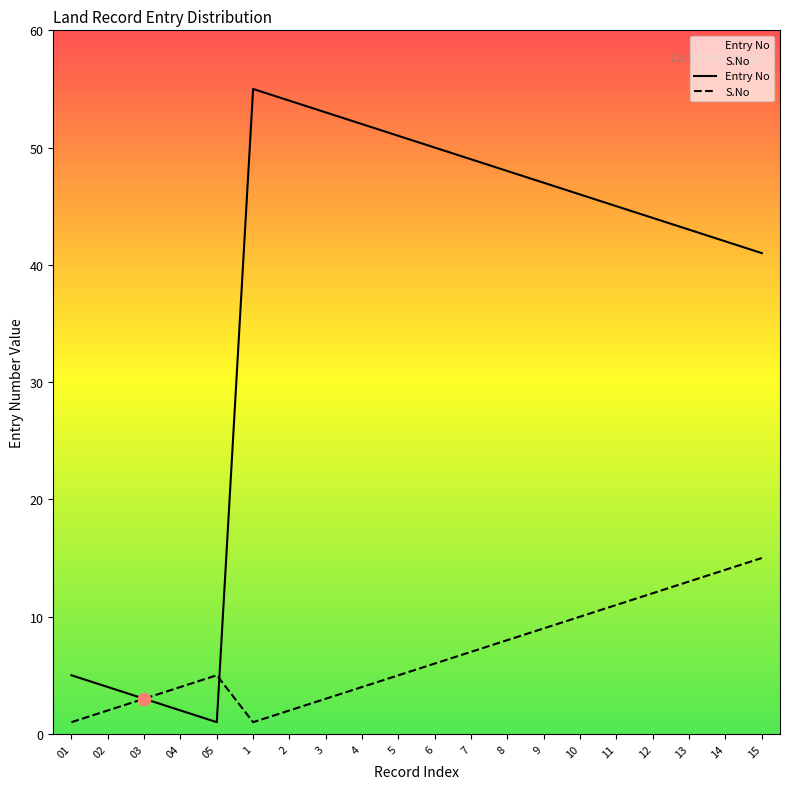

At which category is the sum across all series the highest?

1